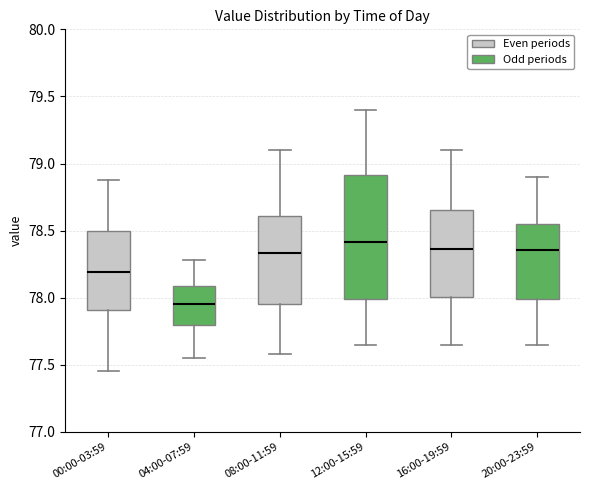

Reading left to right, read every box against the y-axis: the position of its median line, the range the box covers, and the ends of its whiskers. The values are not printed on the chart, so give them approximately, as read against the axis.

00:00-03:59: median 78.20, box 77.90 to 78.50, whiskers 77.45 to 78.90
04:00-07:59: median 77.95, box 77.80 to 78.10, whiskers 77.55 to 78.30
08:00-11:59: median 78.35, box 77.95 to 78.60, whiskers 77.60 to 79.10
12:00-15:59: median 78.40, box 78.00 to 78.90, whiskers 77.65 to 79.40
16:00-19:59: median 78.35, box 78.00 to 78.65, whiskers 77.65 to 79.10
20:00-23:59: median 78.35, box 78.00 to 78.55, whiskers 77.65 to 78.90